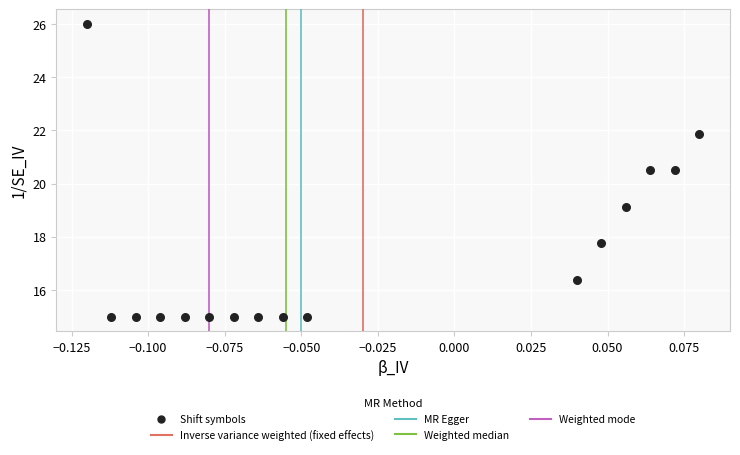

What is the range of Y values (max minus min)?

11.0